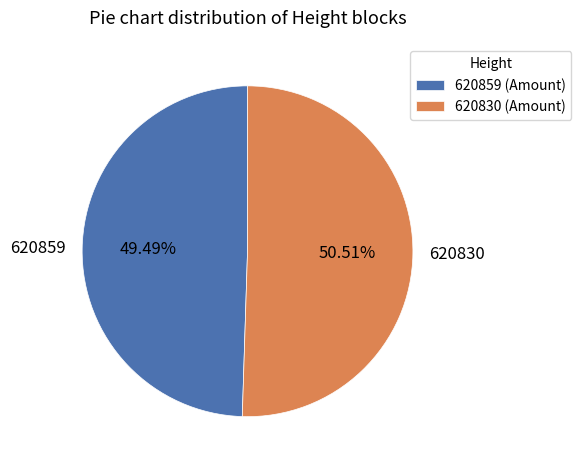

To the nearest percent, what is the difference between the largest and smallest slice percentages?

1%